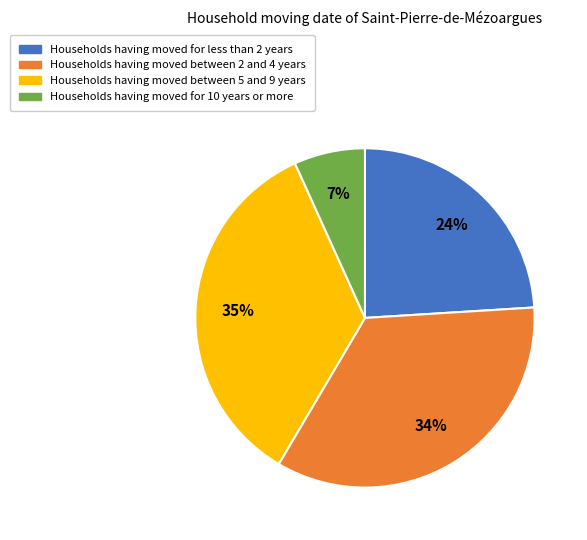

To the nearest percent, what is the difference between the largest and smallest slice percentages?

28%